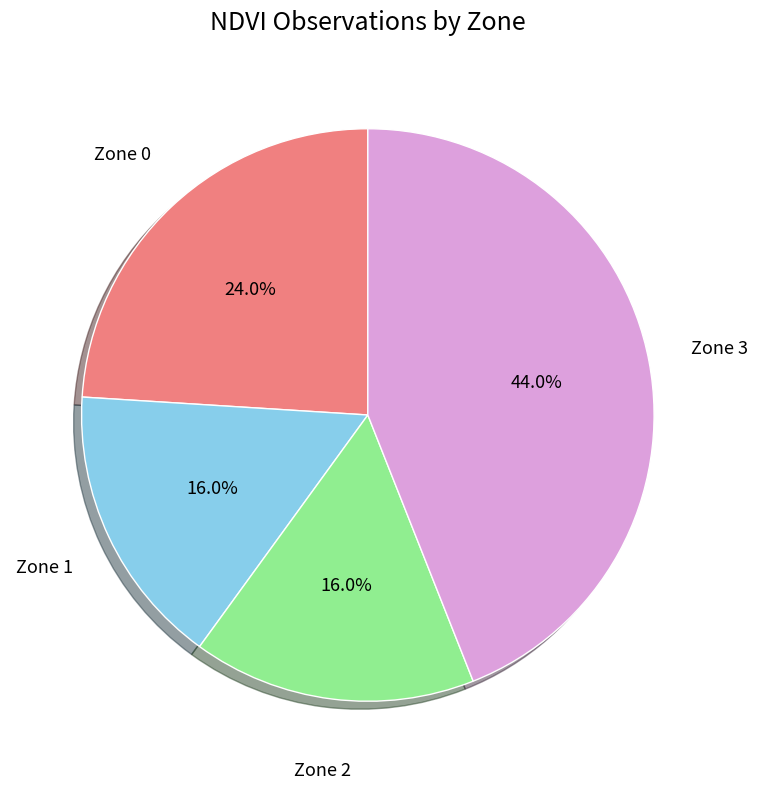

Does any single category account for the majority?

No